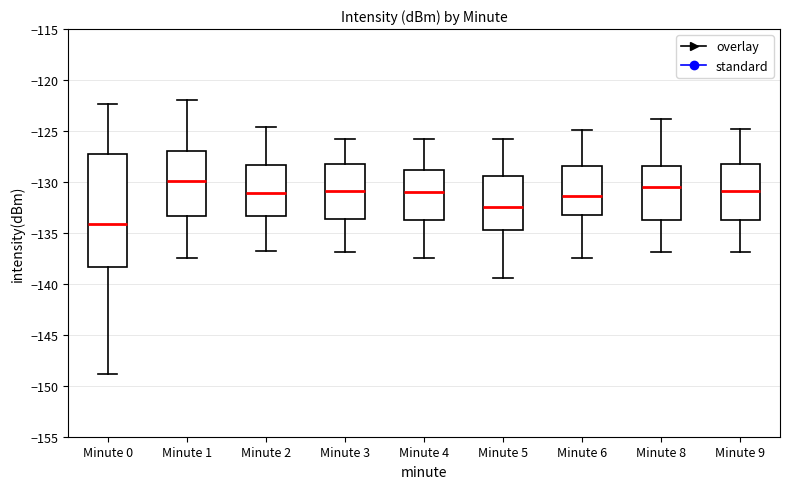

Reading left to right, transcribe this box plot: for each box, give where its median line is, the range the box spans, and where its two whiskers end, as read against the y-axis. The values are not printed on the chart, so give them approximately, as read against the axis.

Minute 0: median -134.0, box -138.5 to -127.0, whiskers -149.0 to -122.5
Minute 1: median -130.0, box -133.5 to -127.0, whiskers -137.5 to -122.0
Minute 2: median -131.0, box -133.5 to -128.5, whiskers -137.0 to -124.5
Minute 3: median -131.0, box -133.5 to -128.5, whiskers -137.0 to -126.0
Minute 4: median -131.0, box -133.5 to -129.0, whiskers -137.5 to -126.0
Minute 5: median -132.5, box -135.0 to -129.5, whiskers -139.5 to -126.0
Minute 6: median -131.5, box -133.5 to -128.5, whiskers -137.5 to -125.0
Minute 8: median -130.5, box -134.0 to -128.5, whiskers -137.0 to -124.0
Minute 9: median -131.0, box -133.5 to -128.5, whiskers -137.0 to -125.0